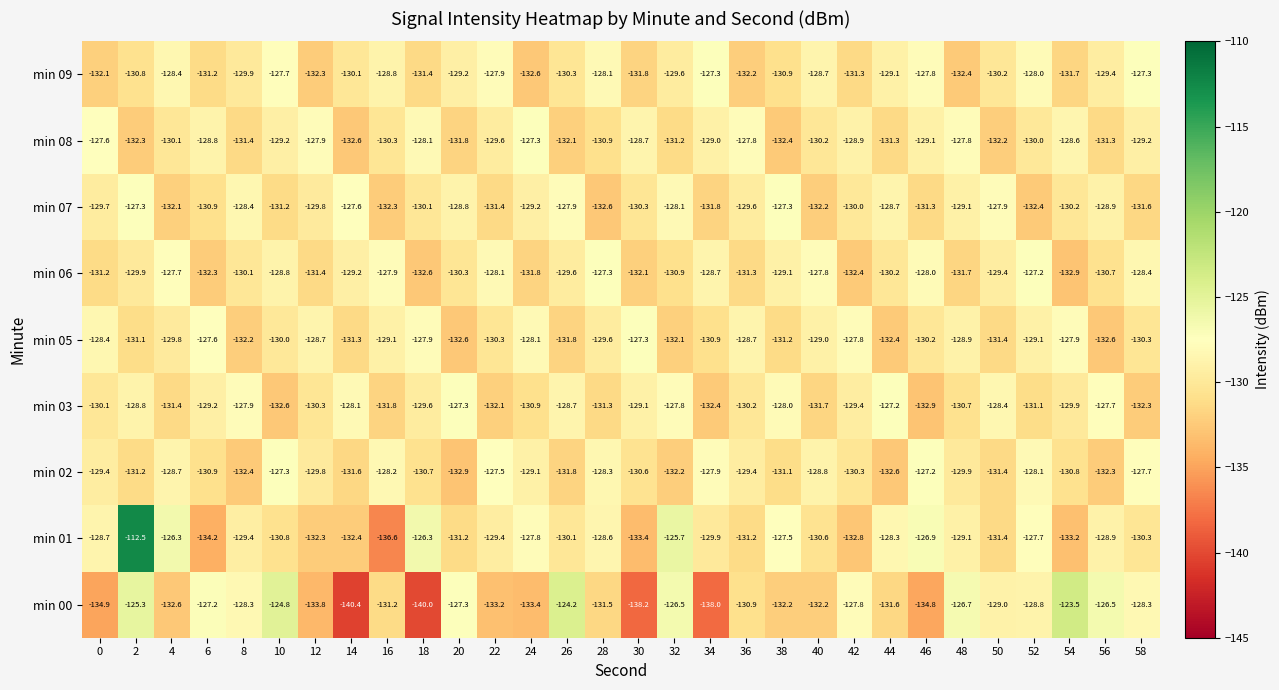

What is the average value of the min 07 series?

-130.0